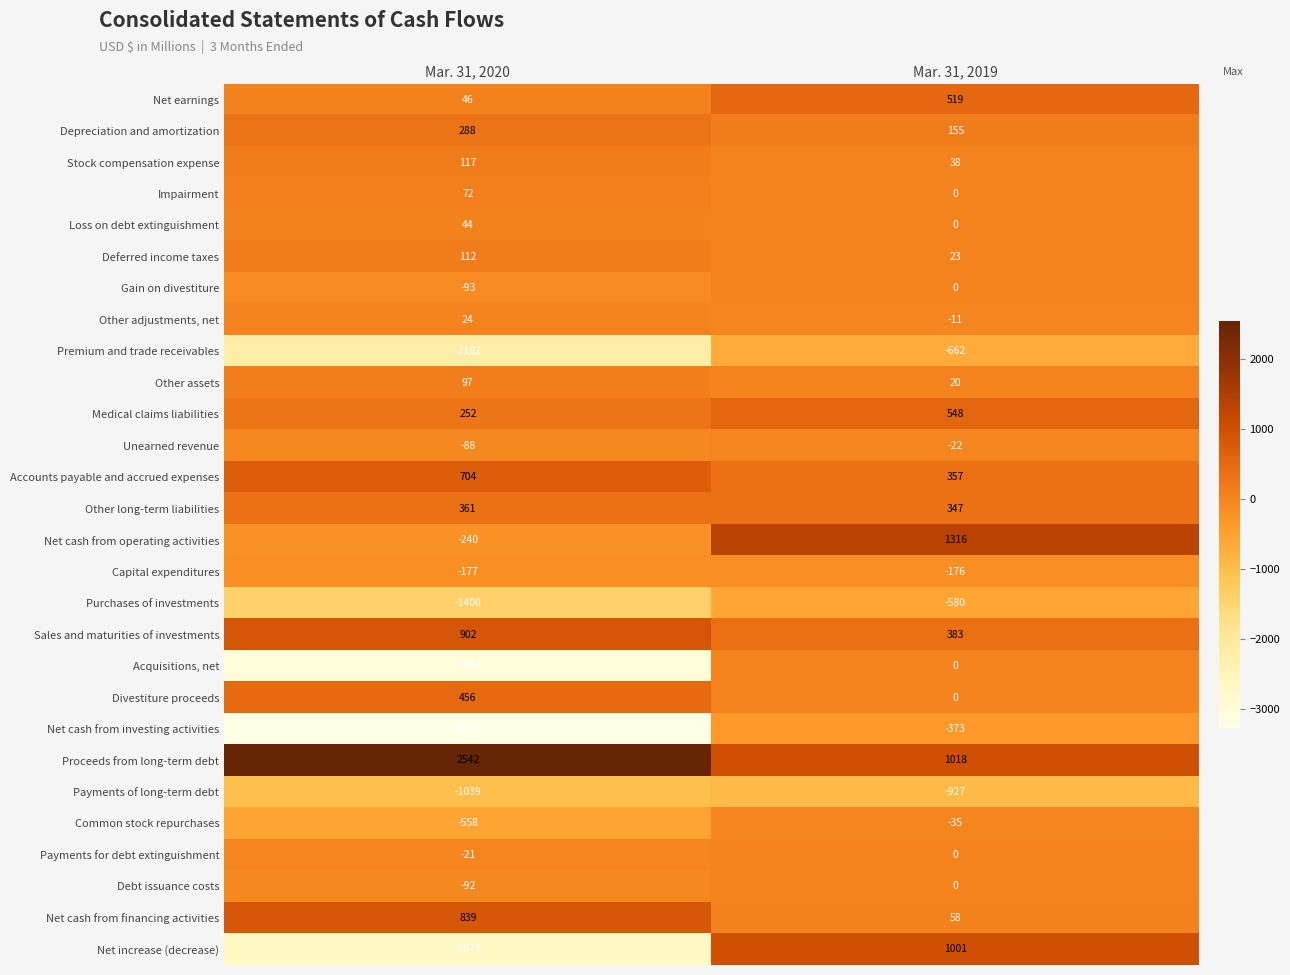

At how many categories does at least one series exceed 2113?

1